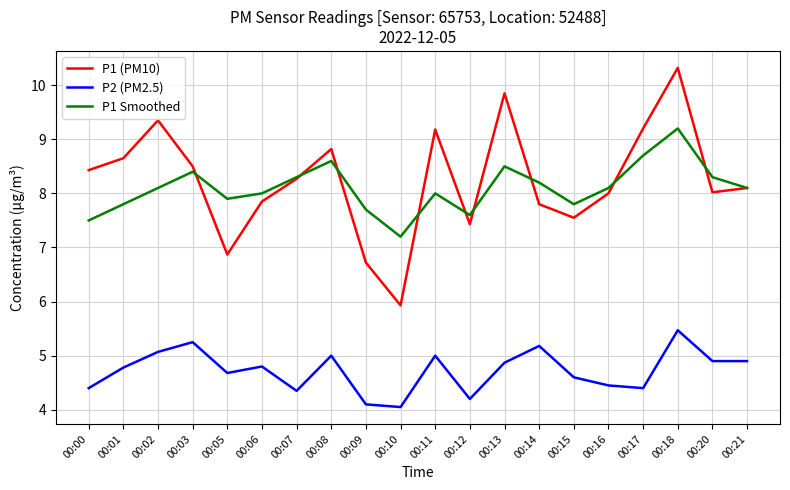

What is the difference between the highest and lowest values at 00:09?

3.6